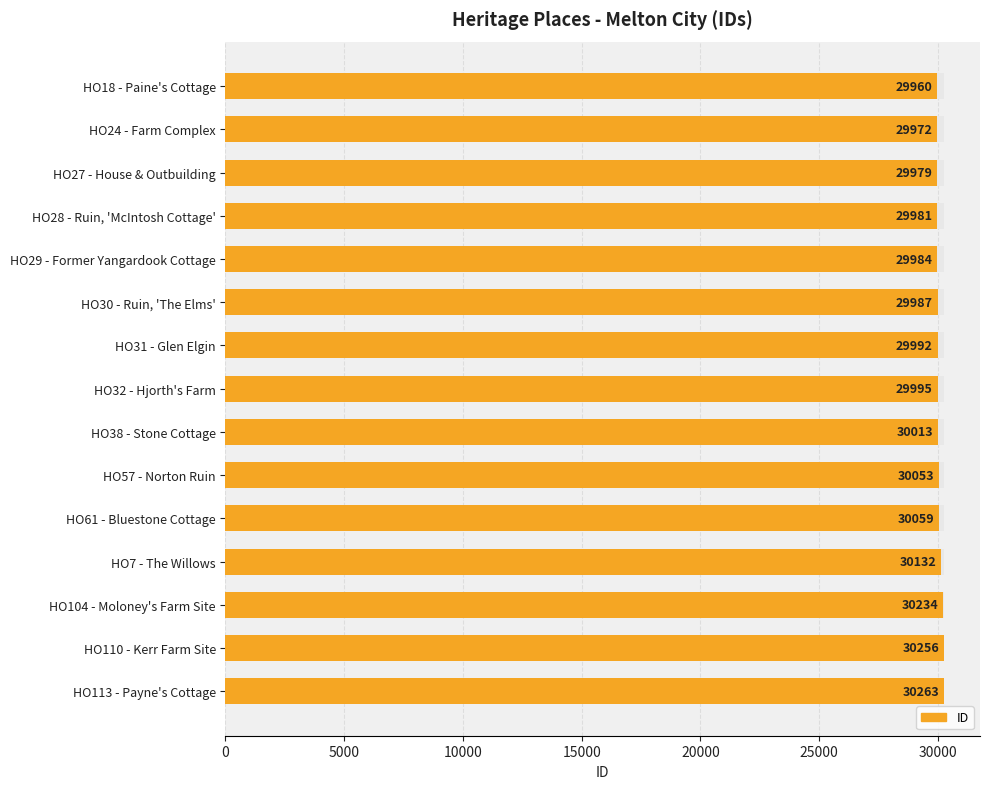

Reading left to right, extract all data points from this chart.

29960	29972	29979	29981	29984	29987	29992	29995	30013	30053	30059	30132	30234	30256	30263